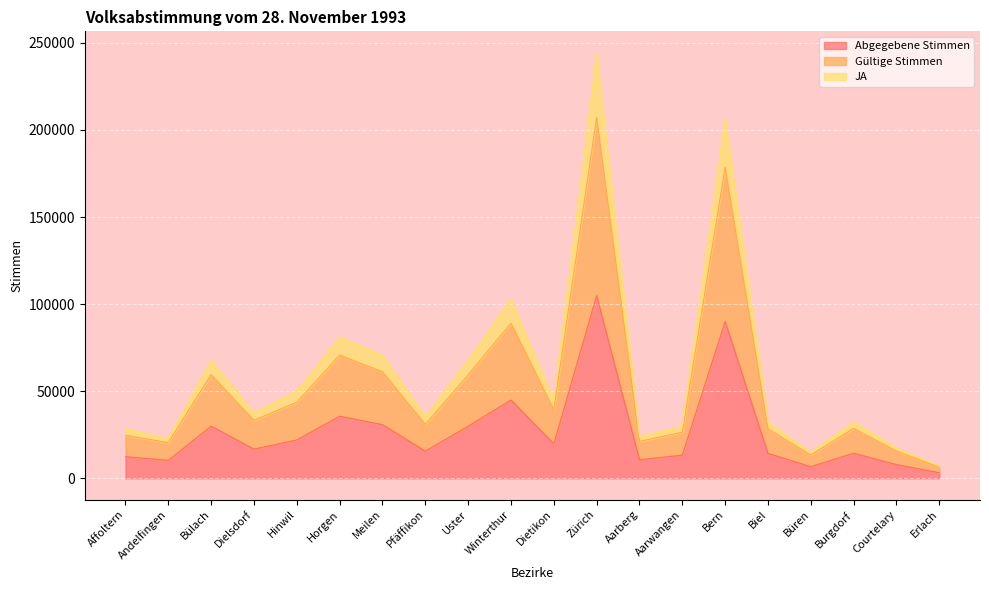

In Gültige Stimmen, how many points are lower than both neighbors (excluding endpoints)?

6